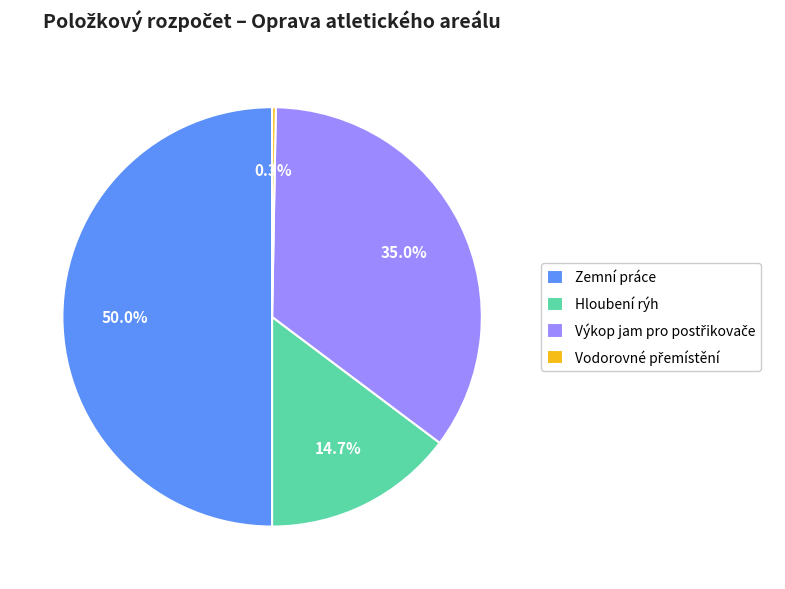

Is Hloubení rýh the majority of the pie?

No